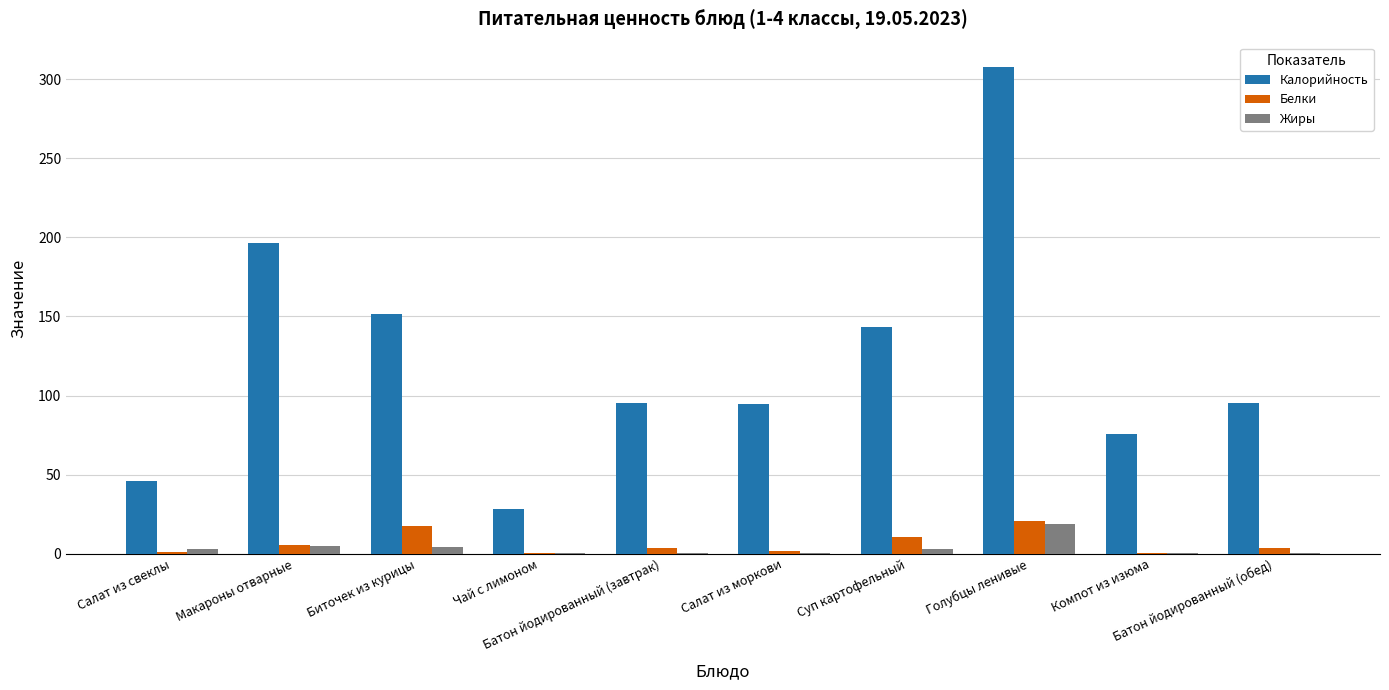

Does the chart contain stacked bars?

No